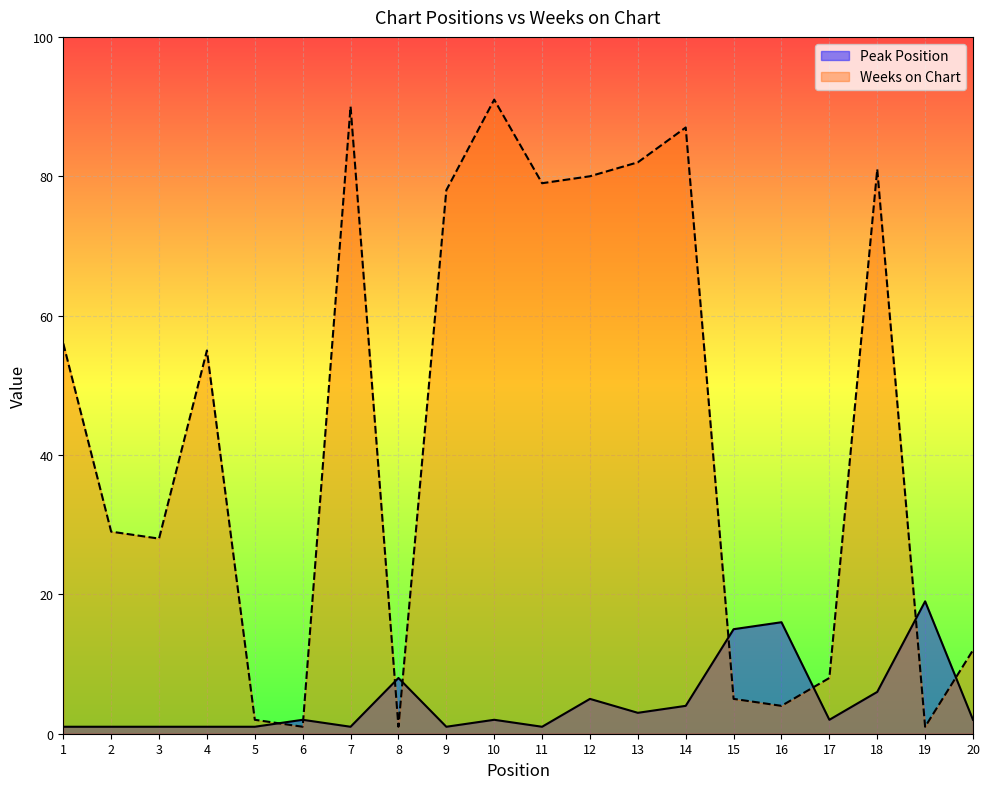

What is the average value of the Weeks on Chart series?

44